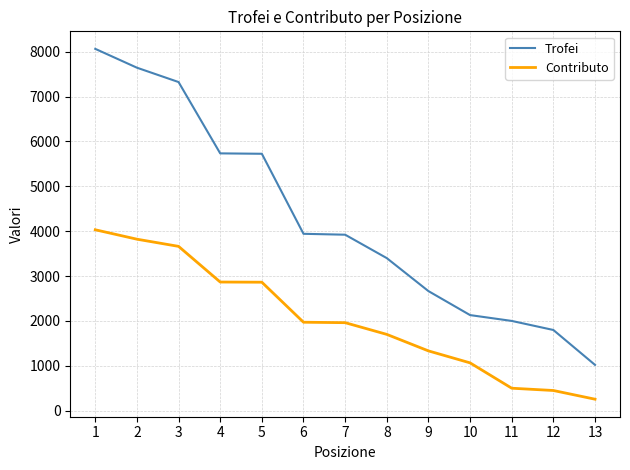

What is the difference between the Contributo values at 10 and 3?

2597